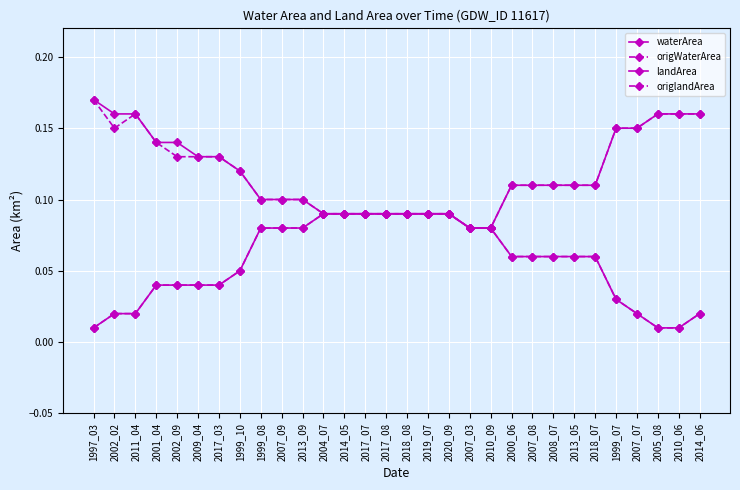

Between 2002_09 and 2009_04, which series saw the biggest shift?

waterArea